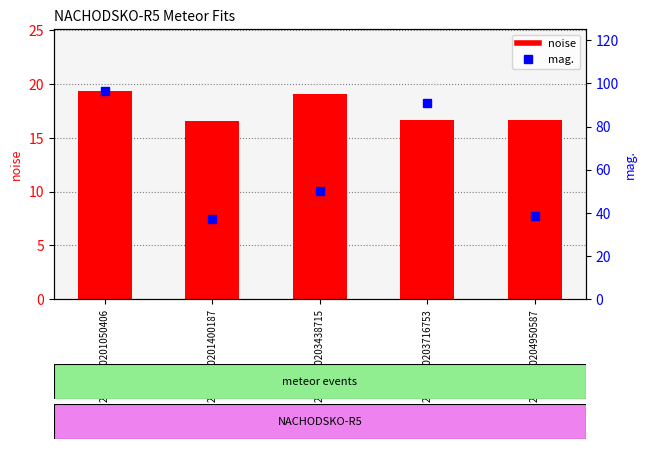

True or false: noise has a value of 26.7 at 20160330201050406.

False